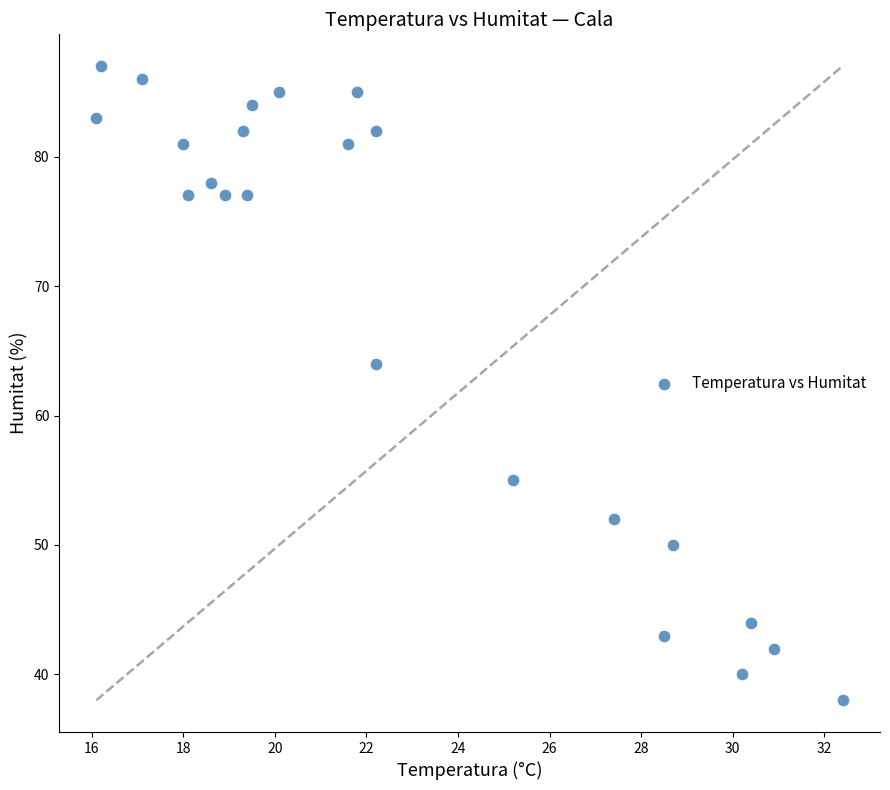

What Y value in the scatter plot is closest to 62?

64